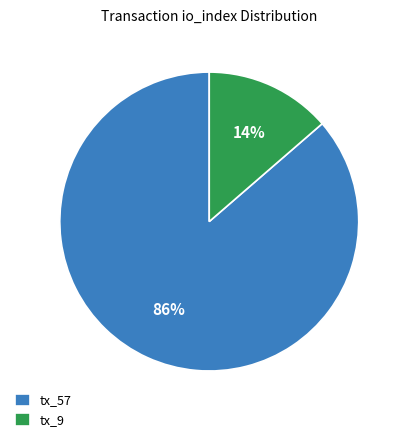

Combined, do tx_57 and tx_9 account for over 50%?

Yes